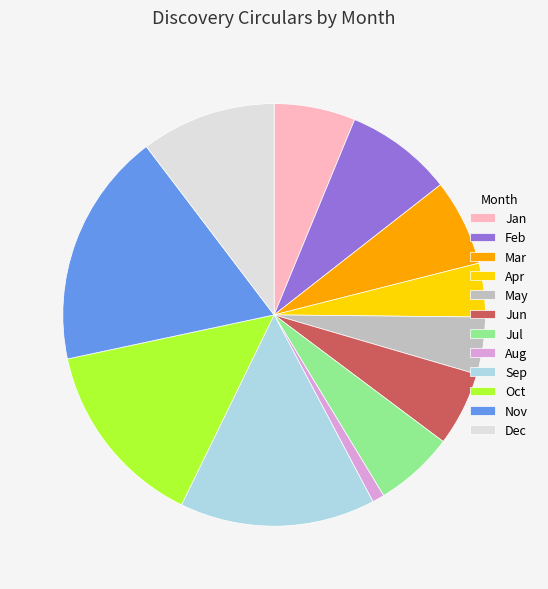

Does any single category account for the majority?

No